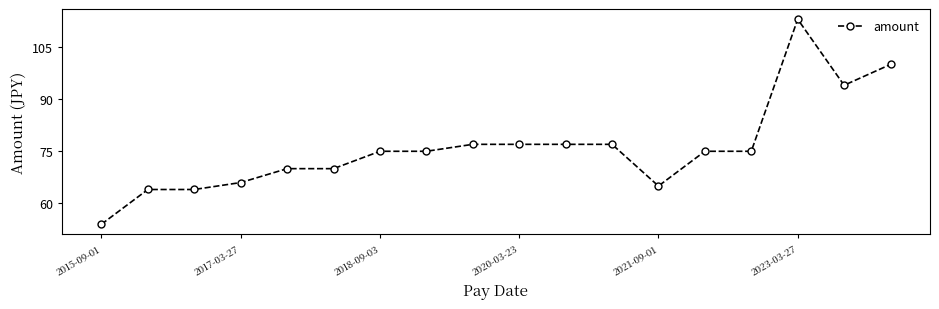

What is the difference between the second highest and second lowest values?

36